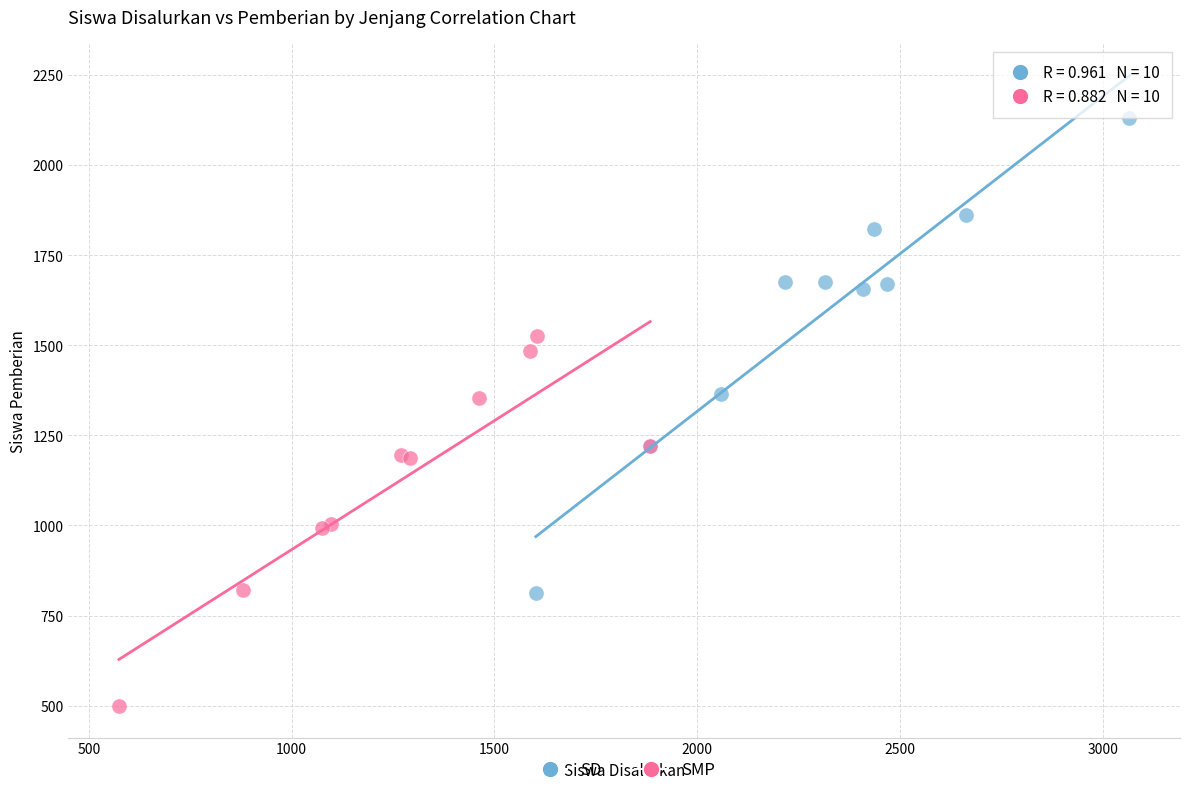

Which series contains the highest Y value?

SD